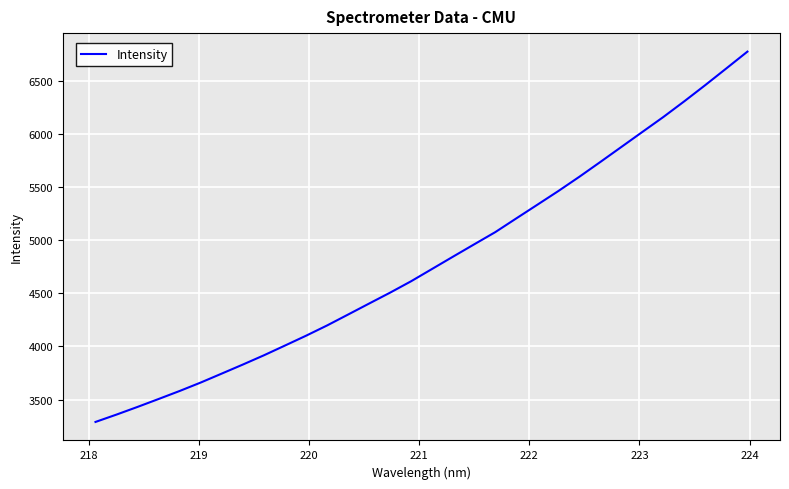

What is the difference between the maximum and minimum values?

3483.1